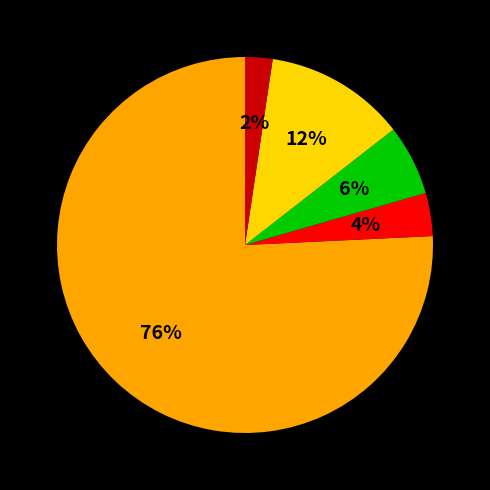

To the nearest percent, what is the average slice percentage?

20%